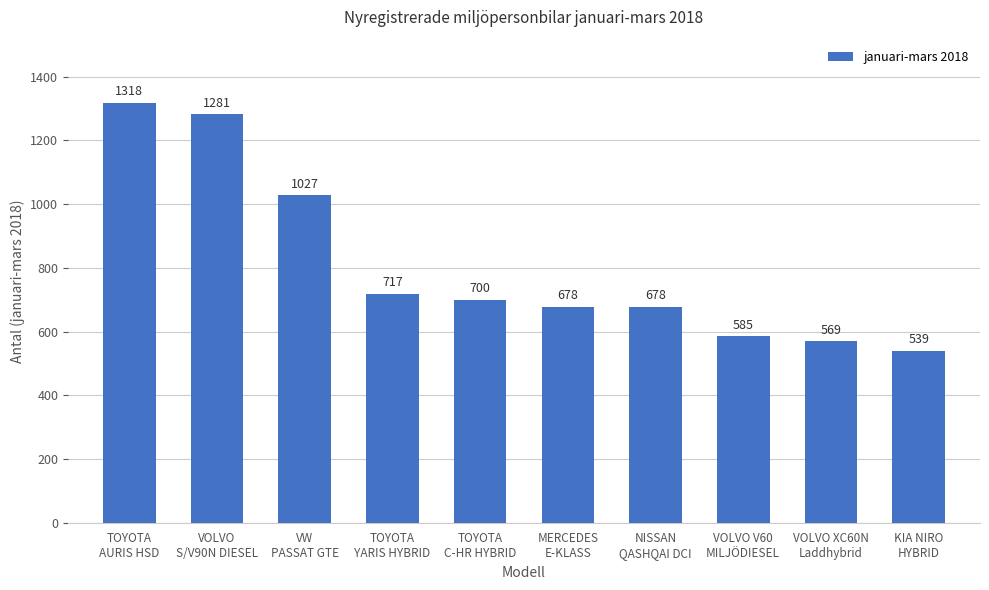

What is the difference between the maximum and minimum values?

779